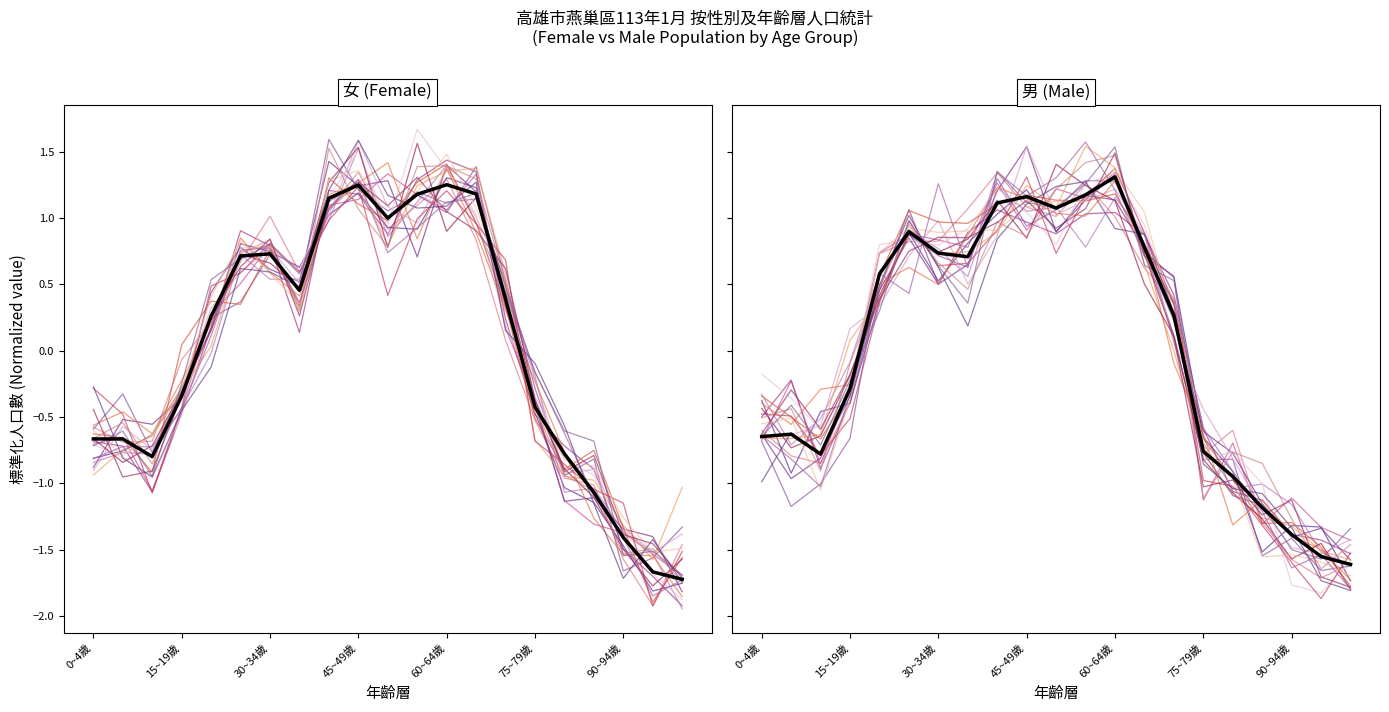

What is the lowest value of the 男 series?

-1.6